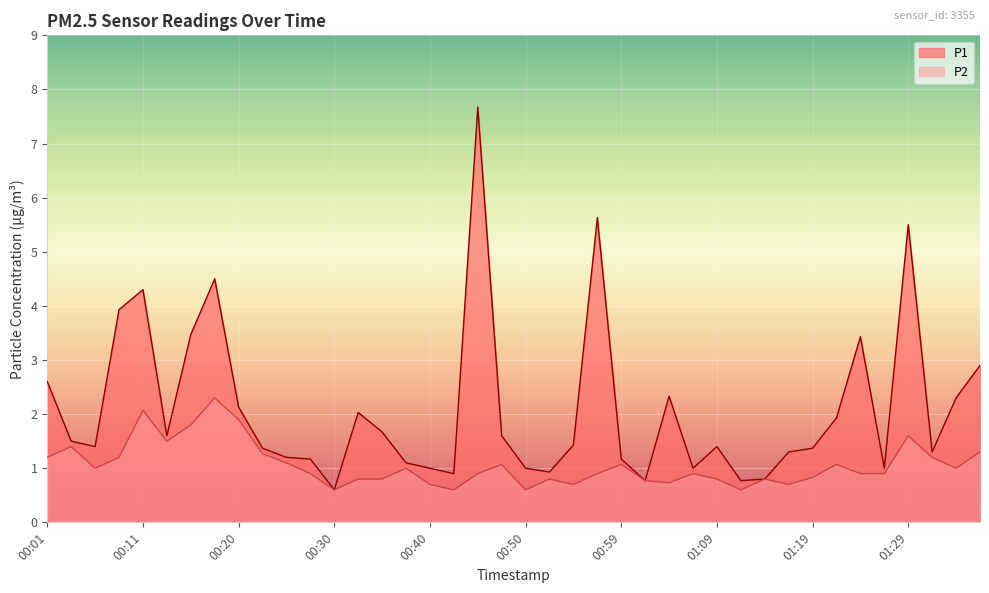

How many distinct data groups are displayed?

2